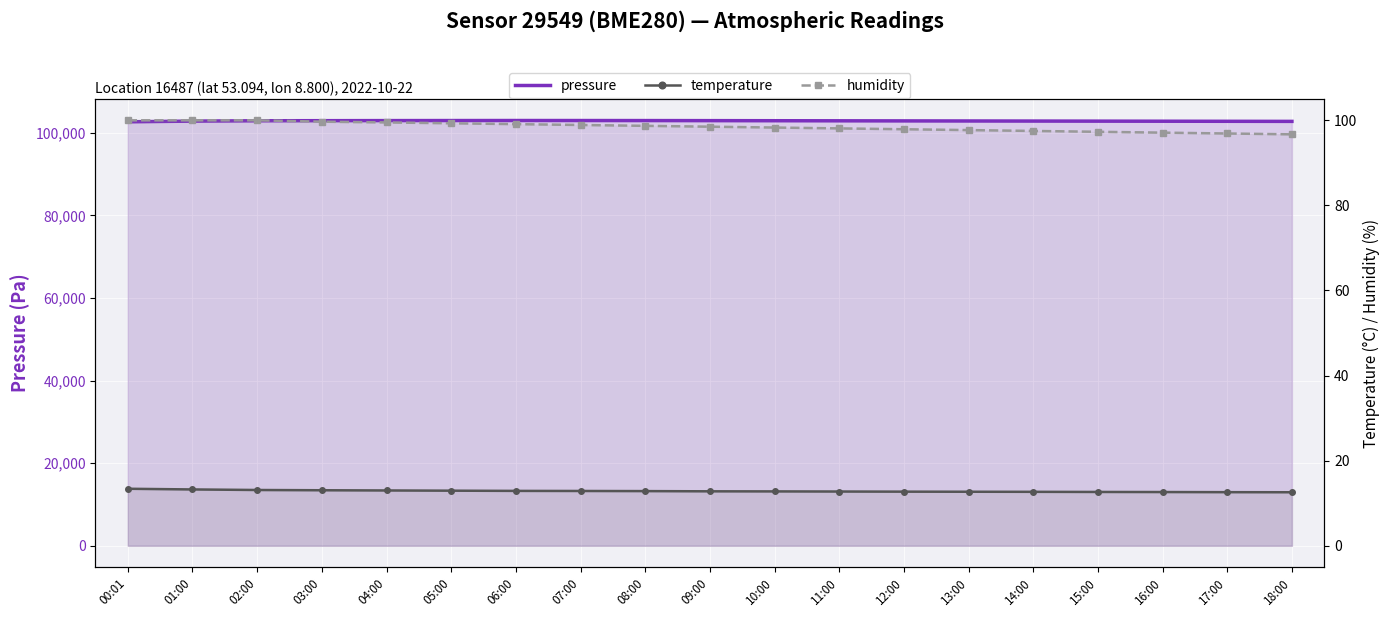

What is the maximum value for temperature?

13.4